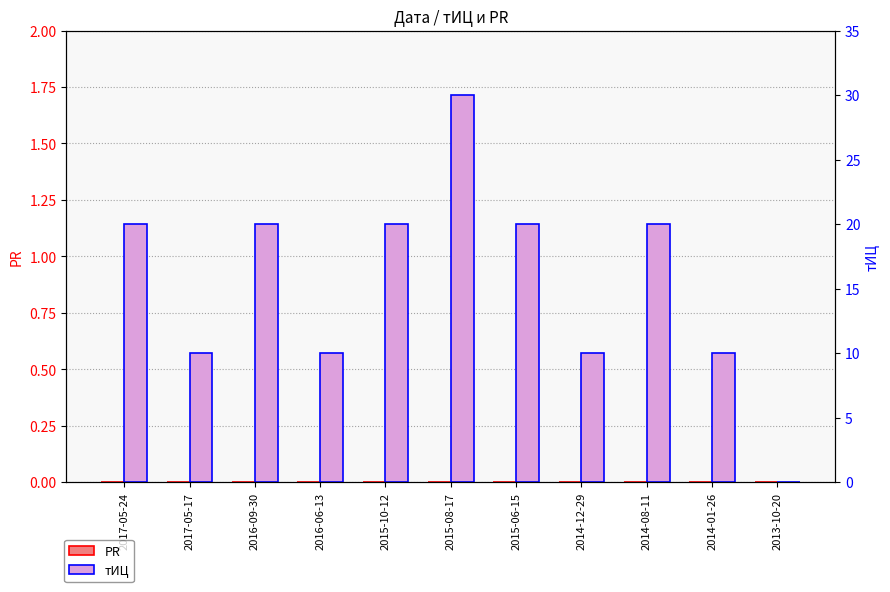

What is the sum of the тИЦ values at 2015-06-15 and 2015-10-12?

40